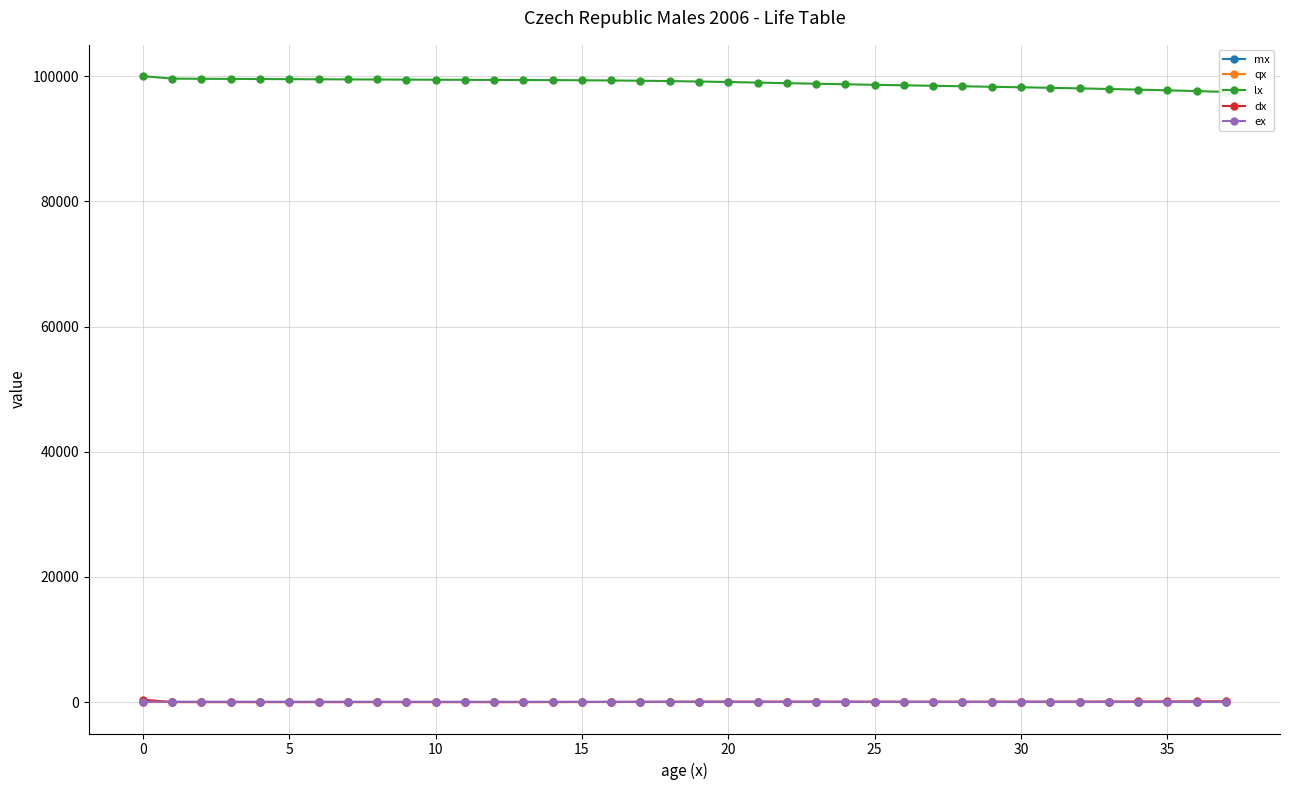

How many series are shown in this chart?

5